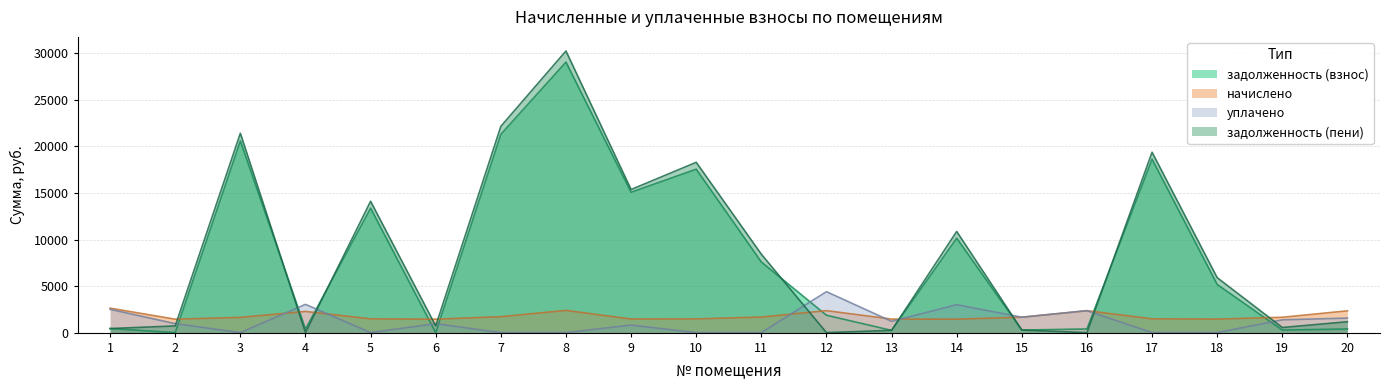

At which category is the sum across all series the highest?

8